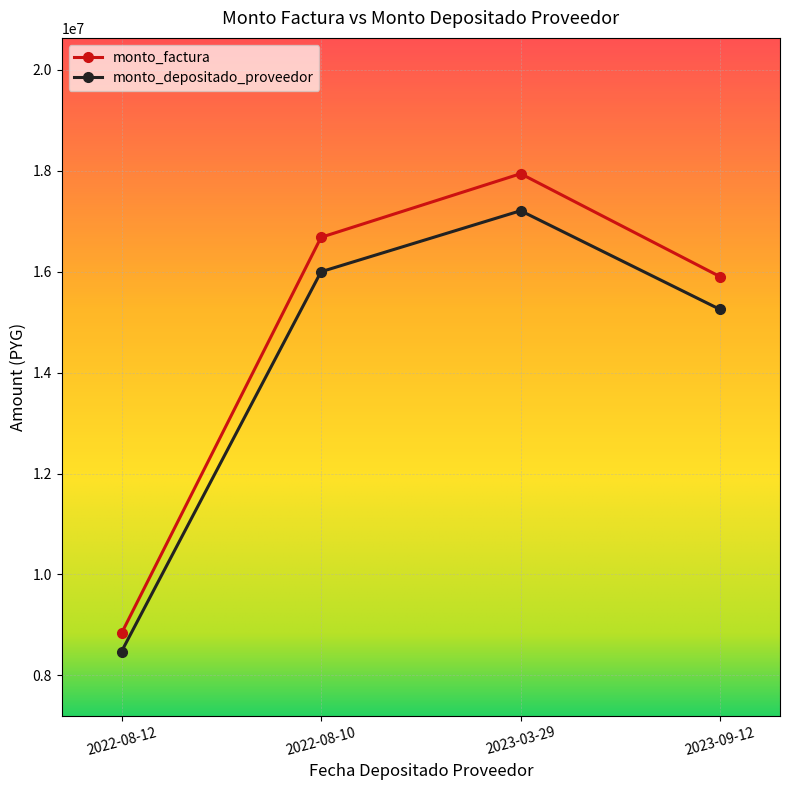

True or false: monto_depositado_proveedor and monto_factura cross at least once.

False